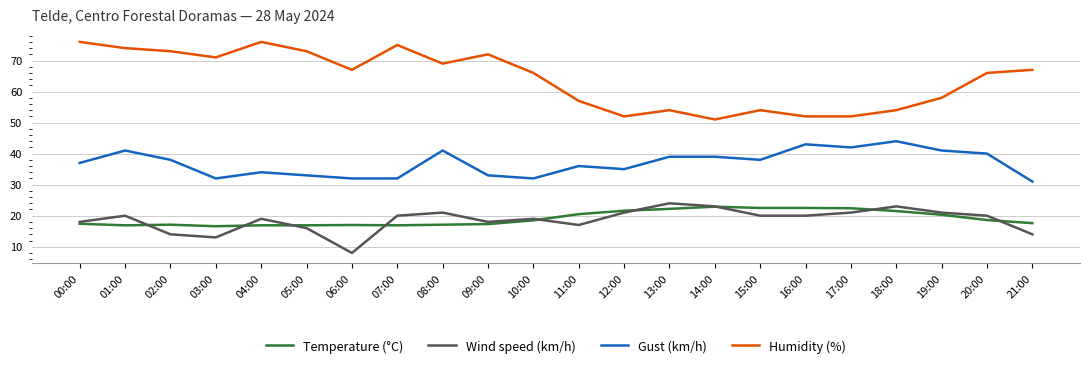

Which series has the largest total across all categories?

Humidity (%)